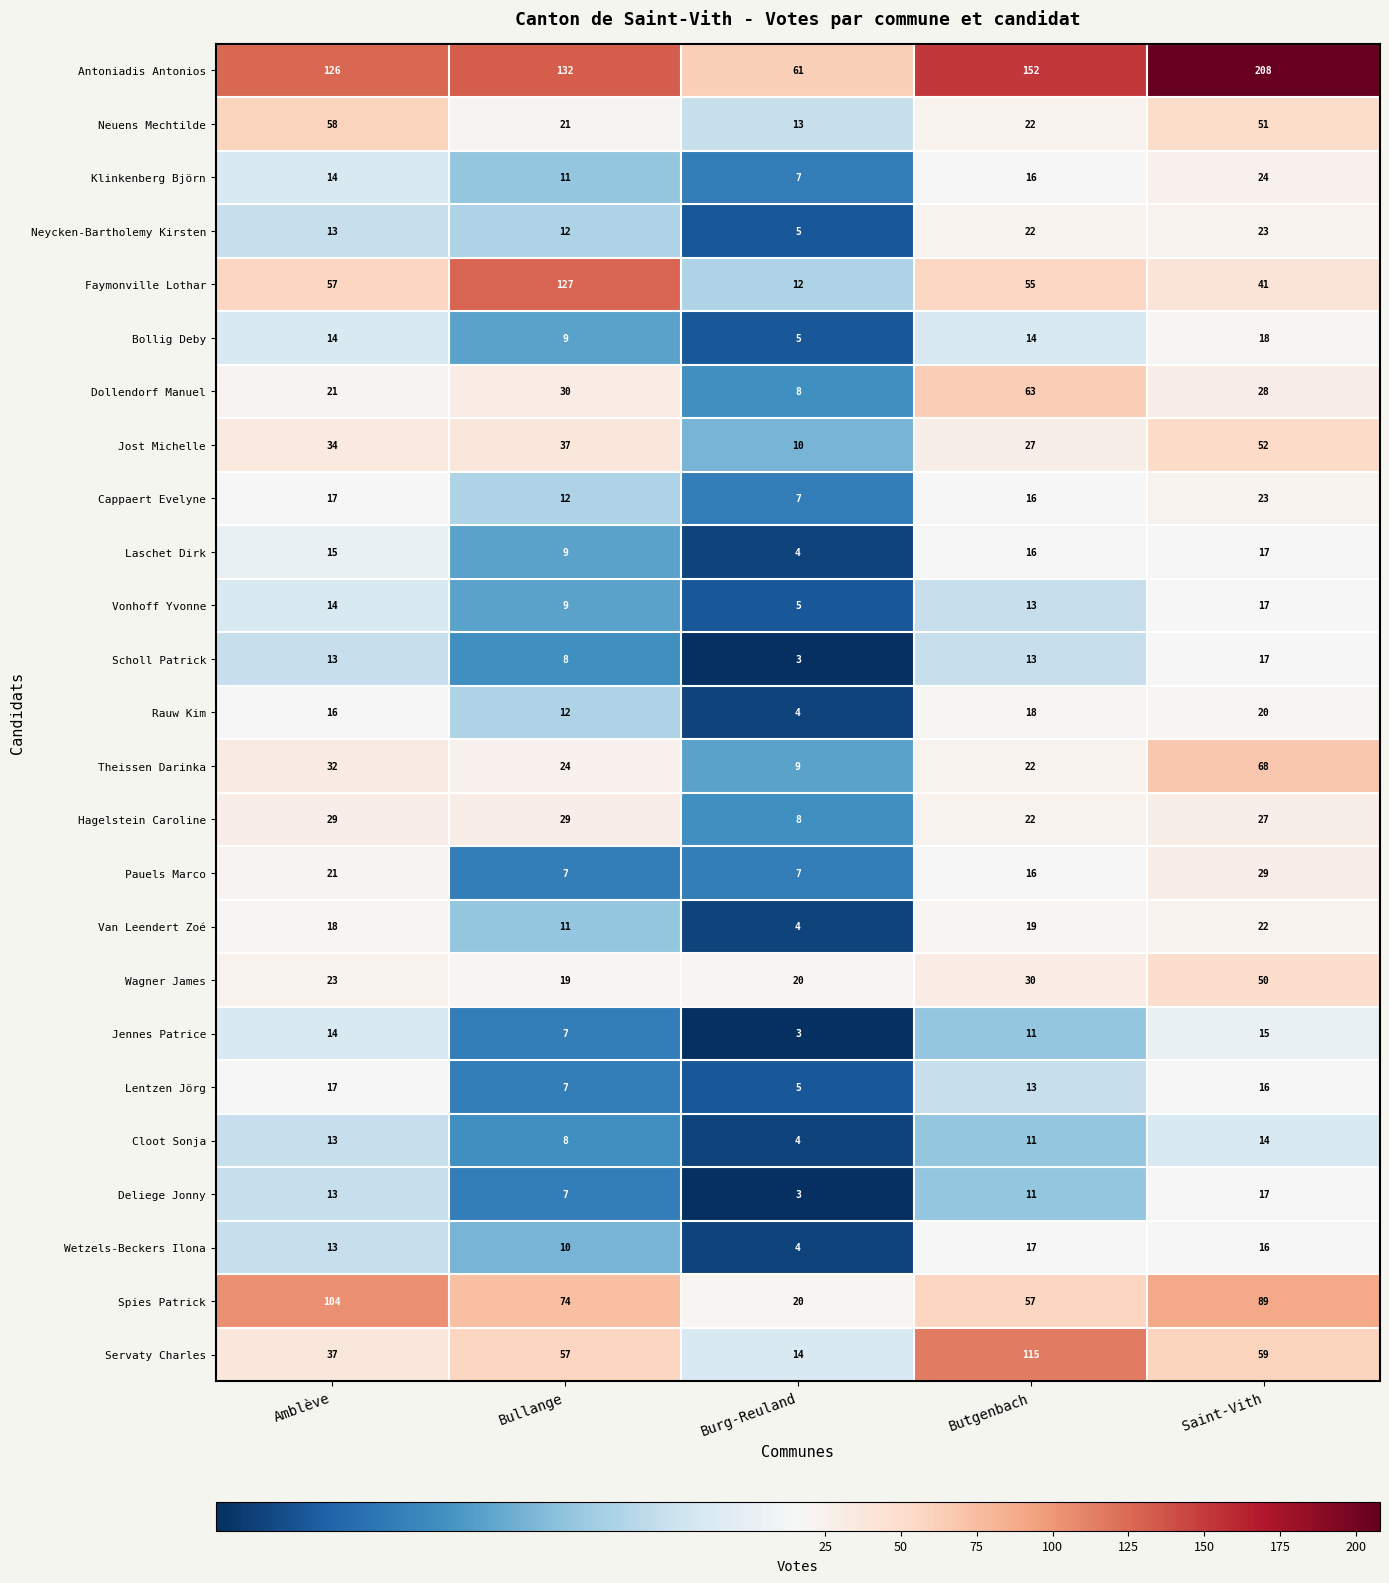

What is the average value of the Jost Michelle series?

32